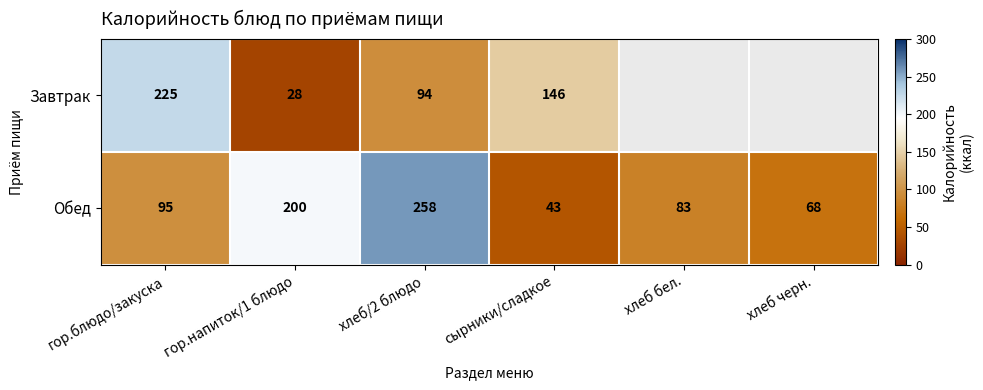

What is the total value across all series at хлеб/2 блюдо?

352